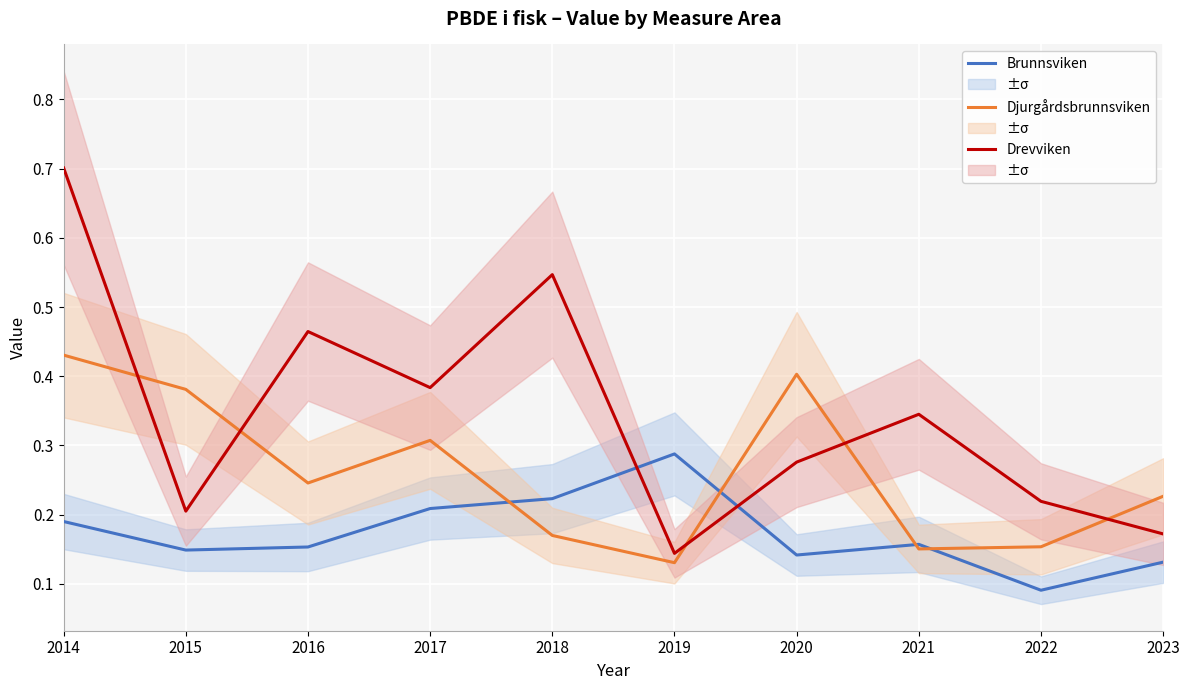

Rank the series by their average value, from lowest to highest.

Brunnsviken, Djurgårdsbrunnsviken, Drevviken